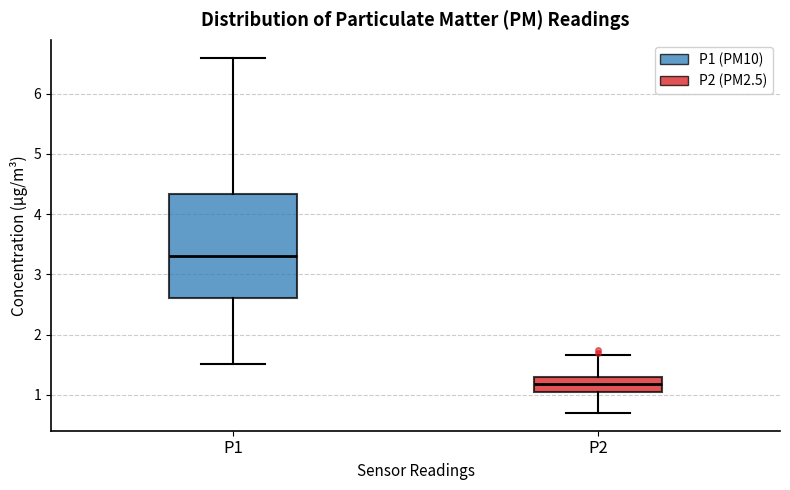

Reading left to right, transcribe this box plot: for each box, give where its median line is, the range the box spans, and where its two whiskers end, as read against the y-axis. The values are not printed on the chart, so give them approximately, as read against the axis.

P1: median 3.3, box 2.6 to 4.3, whiskers 1.5 to 6.6
P2: median 1.2, box 1.0 to 1.3, whiskers 0.7 to 1.7